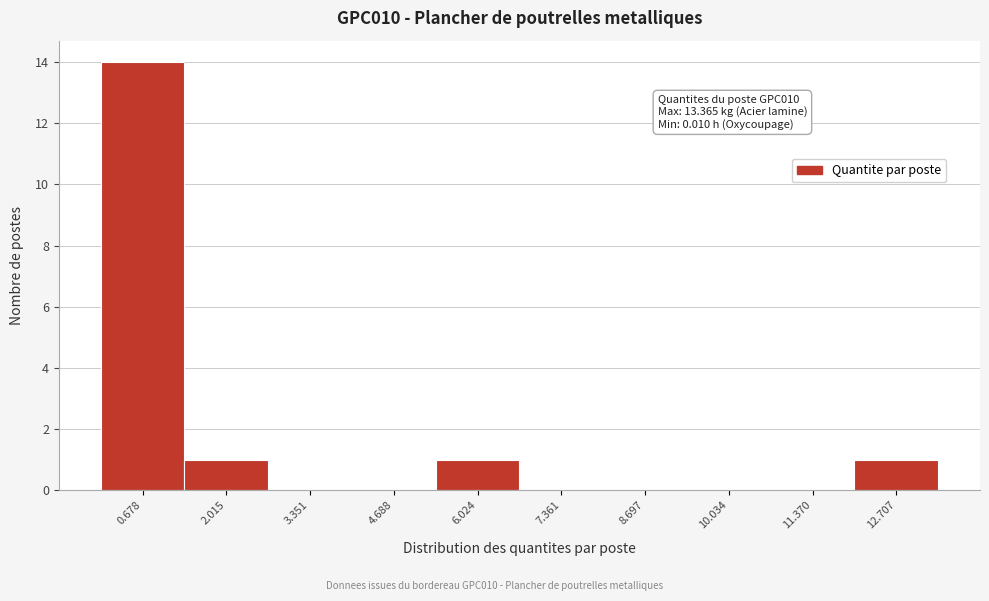

Over which range of the x-axis is the bar tallest?

0.0 to 1.4